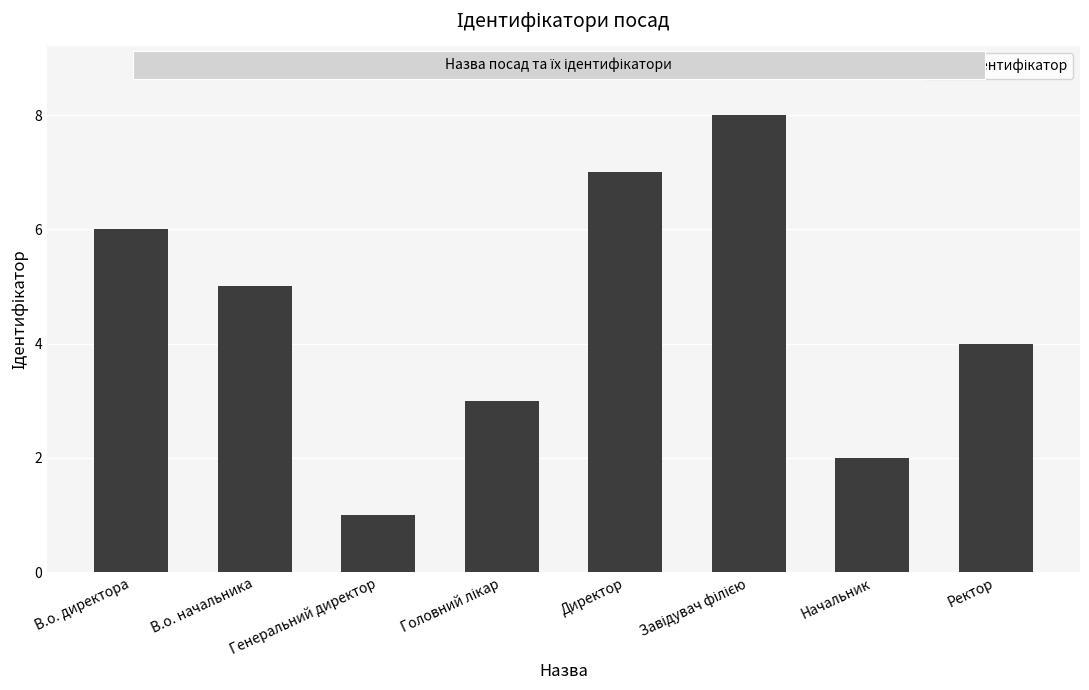

What is the difference between the maximum and minimum values?

7